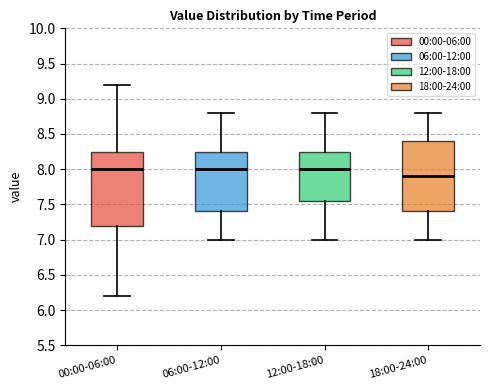

Which box's median line is the lowest?

18:00-24:00